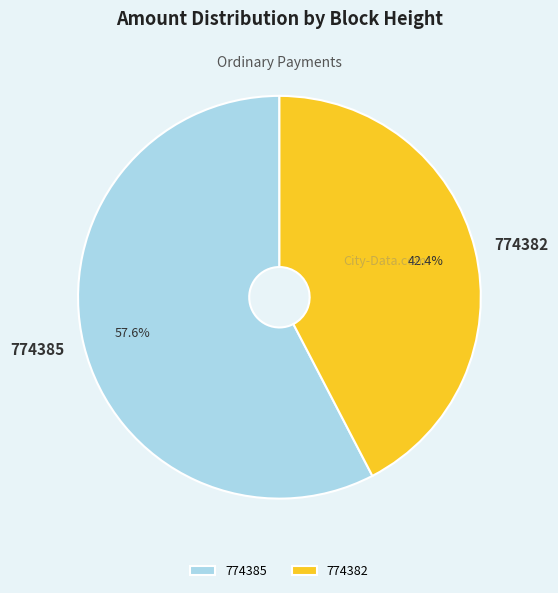

What is the total percentage of 774385 and 774382?

100.0%